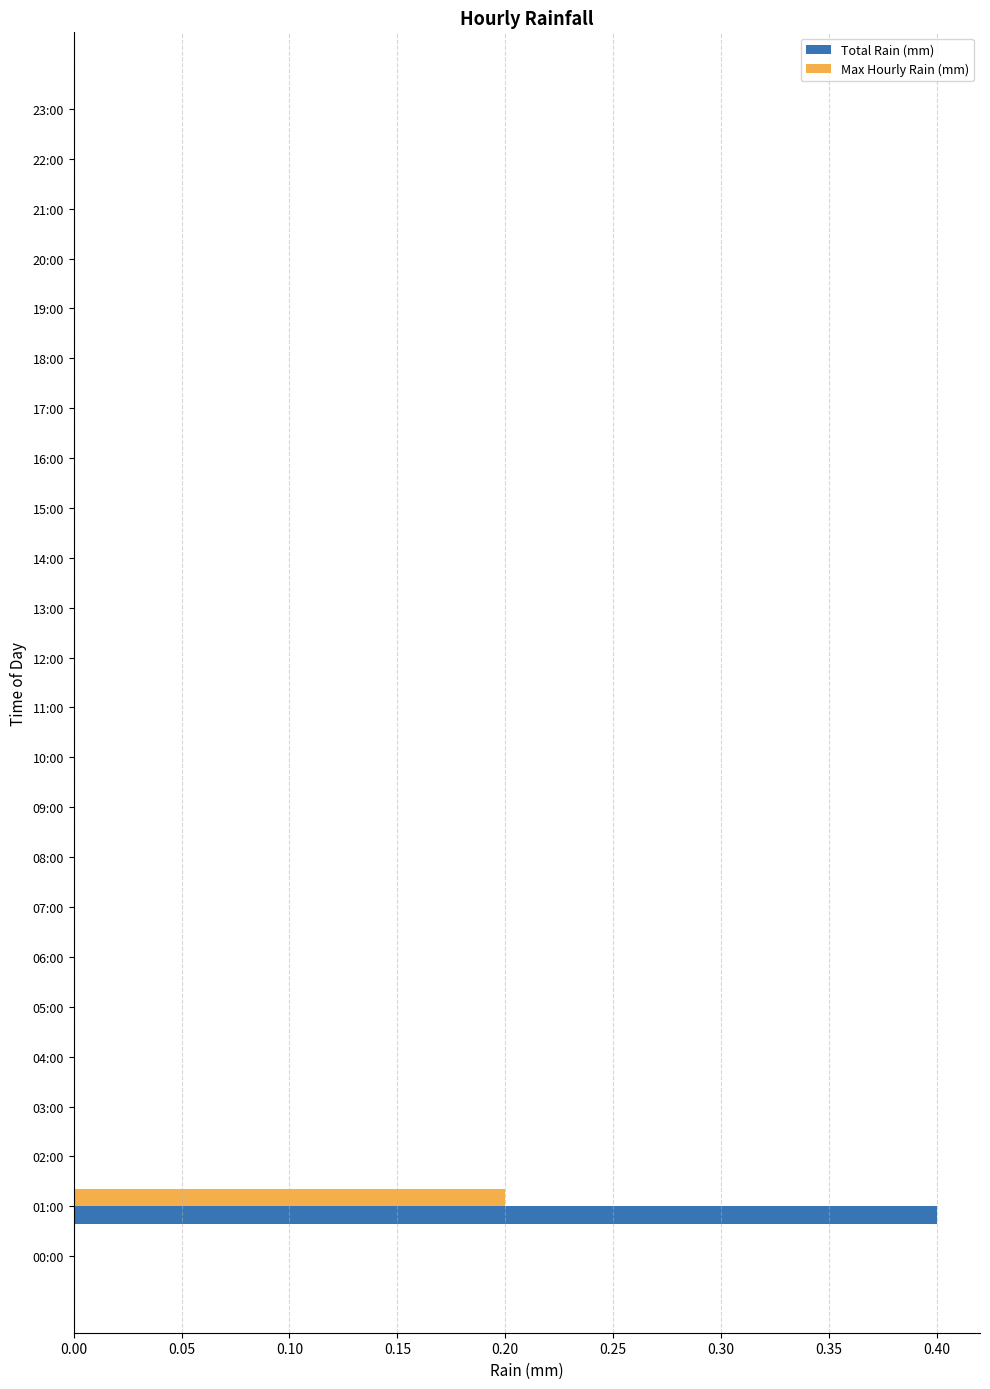

At which category is the sum across all series the highest?

01:00